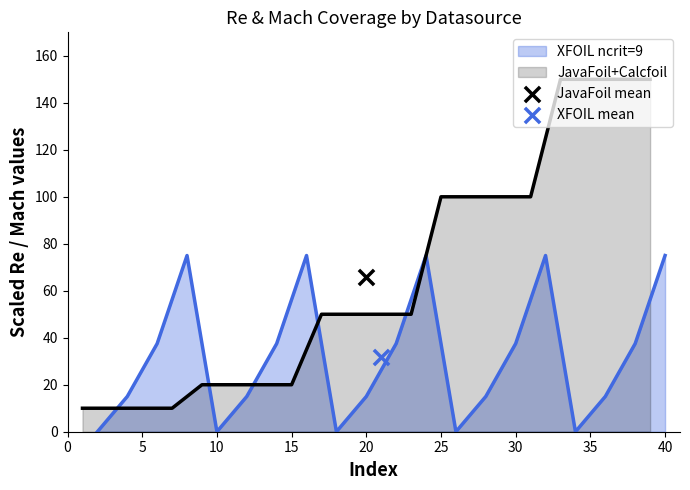

What is the maximum value for XFOIL ncrit=9?

75.0